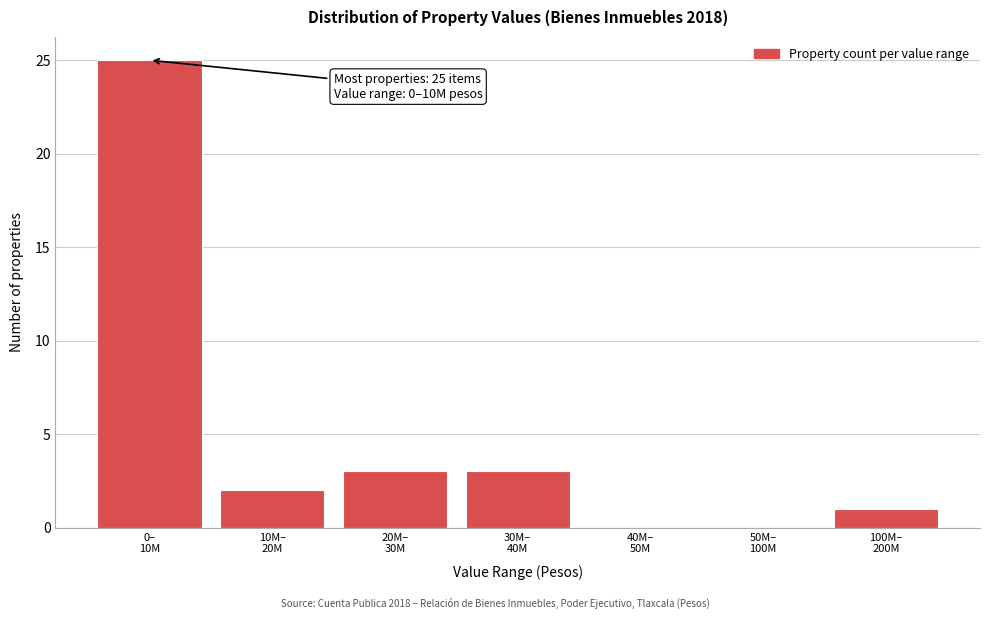

What is the sum of all values?

34